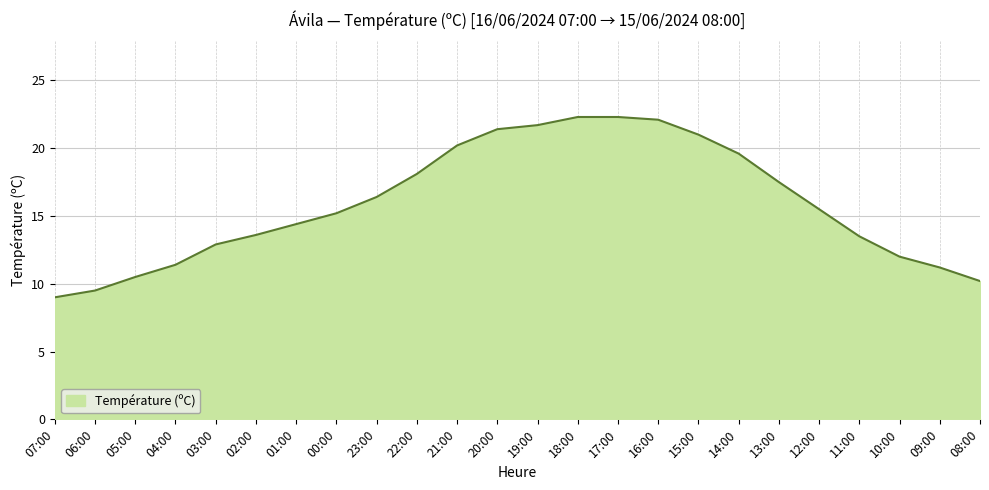

What is the greatest value displayed?

22.3